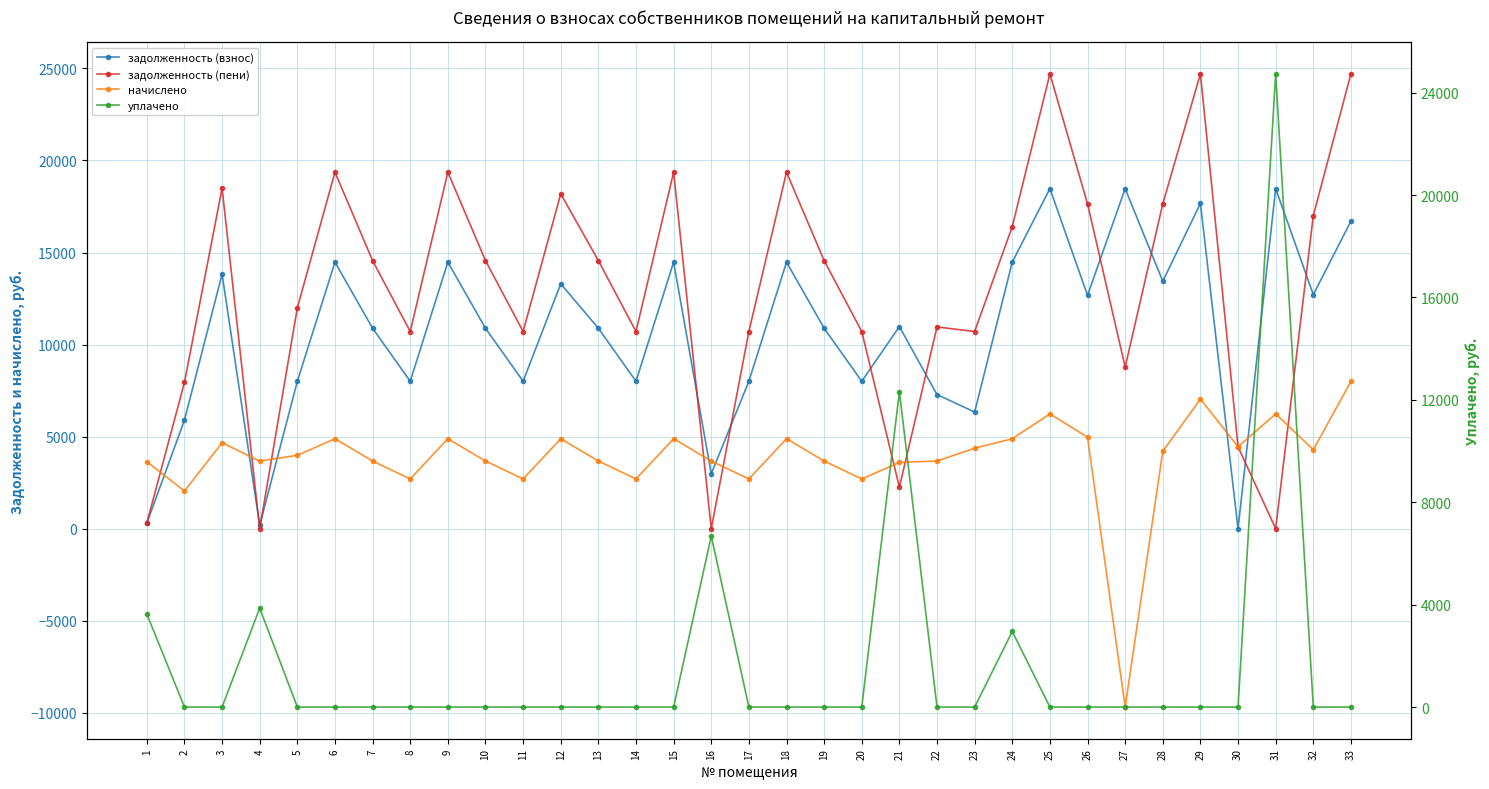

True or false: уплачено and задолженность (пени) cross at least once.

True